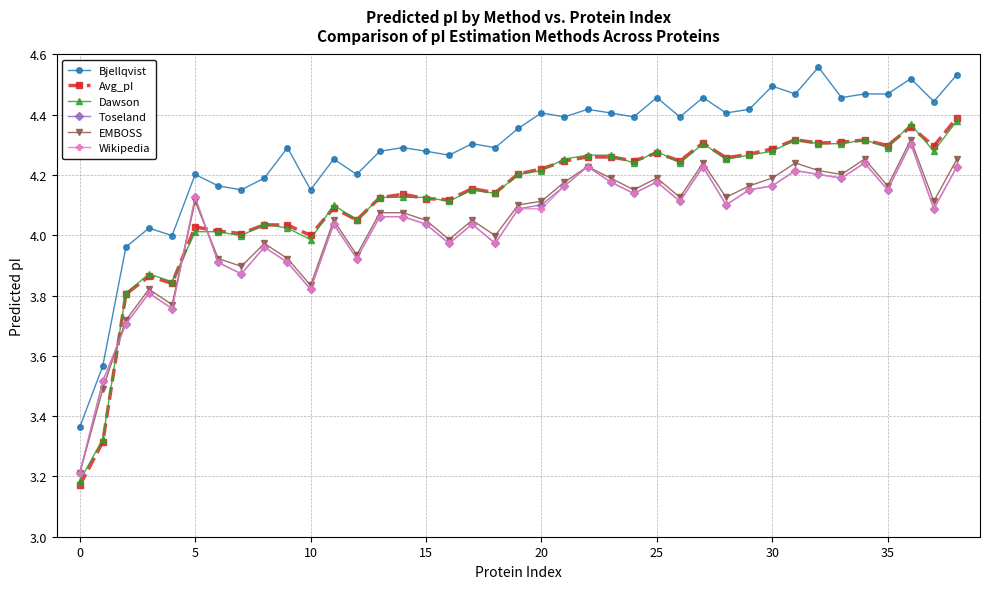

True or false: Avg_pI and Wikipedia intersect in this chart.

True